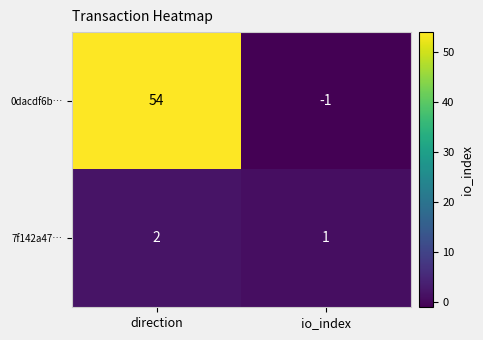

Reading right to left, transcribe all the data shown in this chart.

0dacdf6b…: -1	54
7f142a47…: 1	2